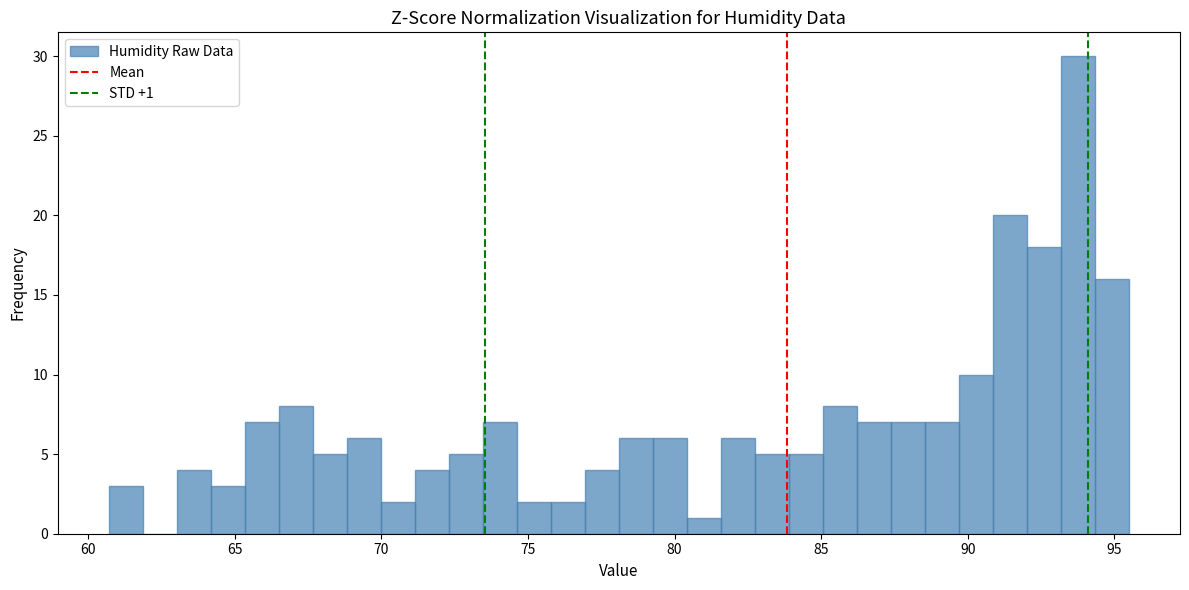

Read against the x-axis, roughly where is the centre of the tallest bar?

94.0